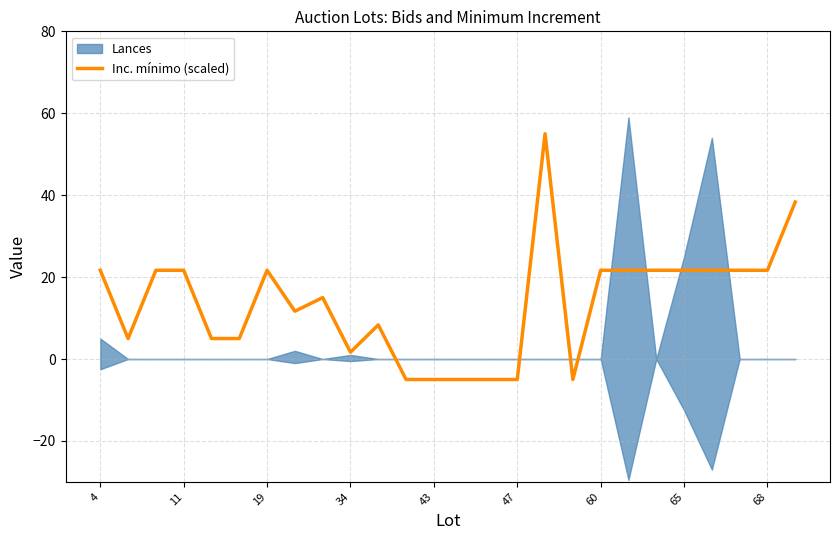

What is the difference between the maximum and minimum values?

60.0